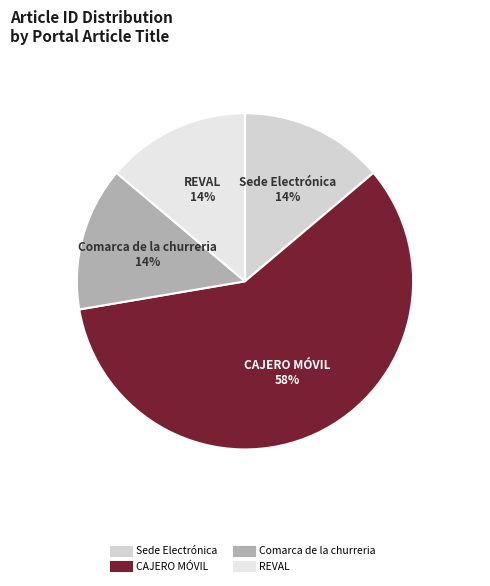

Is there a majority slice in this chart?

Yes